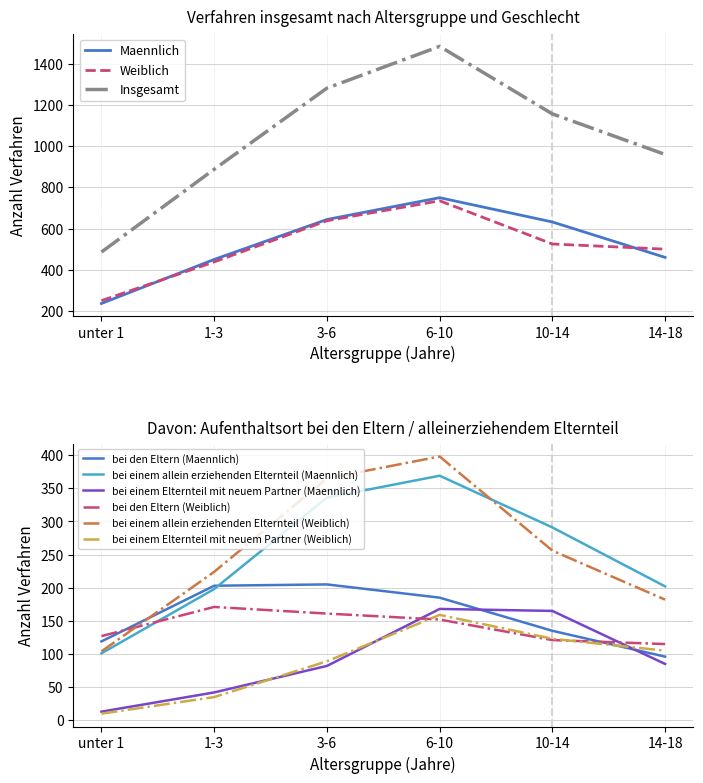

True or false: Weiblich and Insgesamt cross at least once.

False